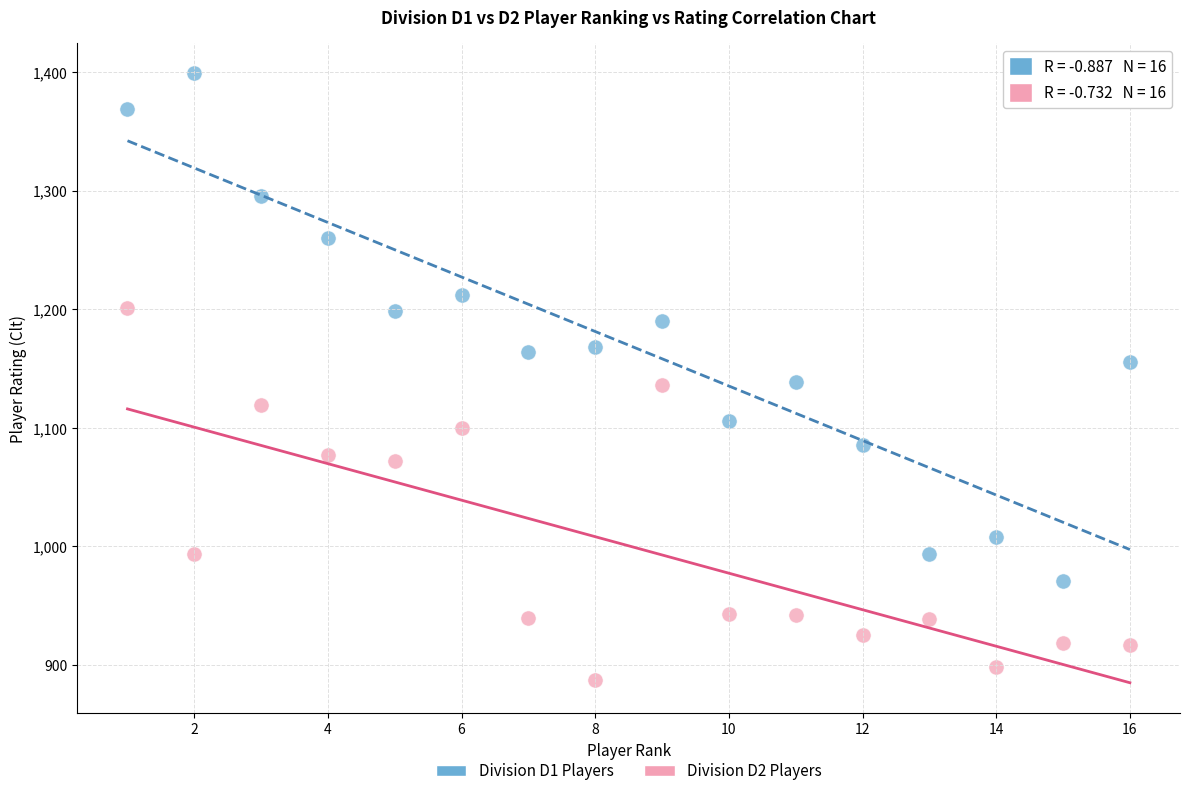

Which series contains the highest Y value?

Division D1 Players